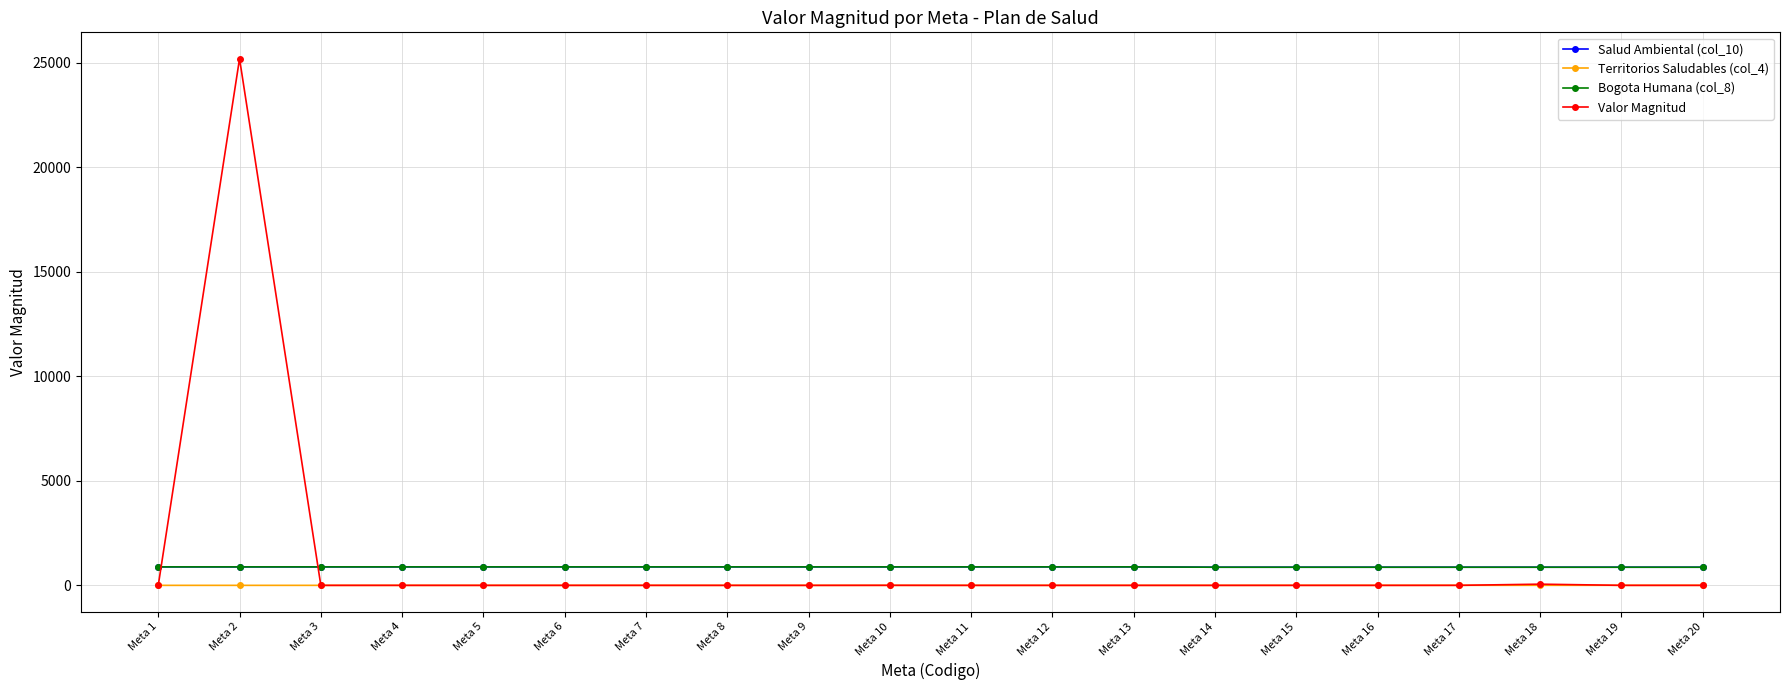

What is the highest value of the Territorios Saludables (col_4) series?

3.0